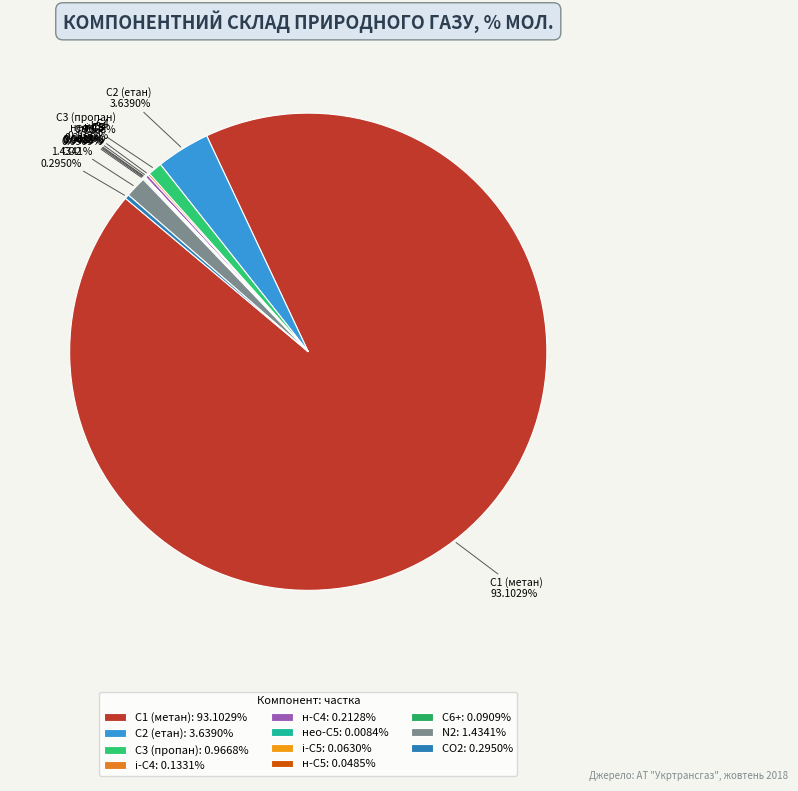

Does С2 (етан) represent more than half of the total?

No